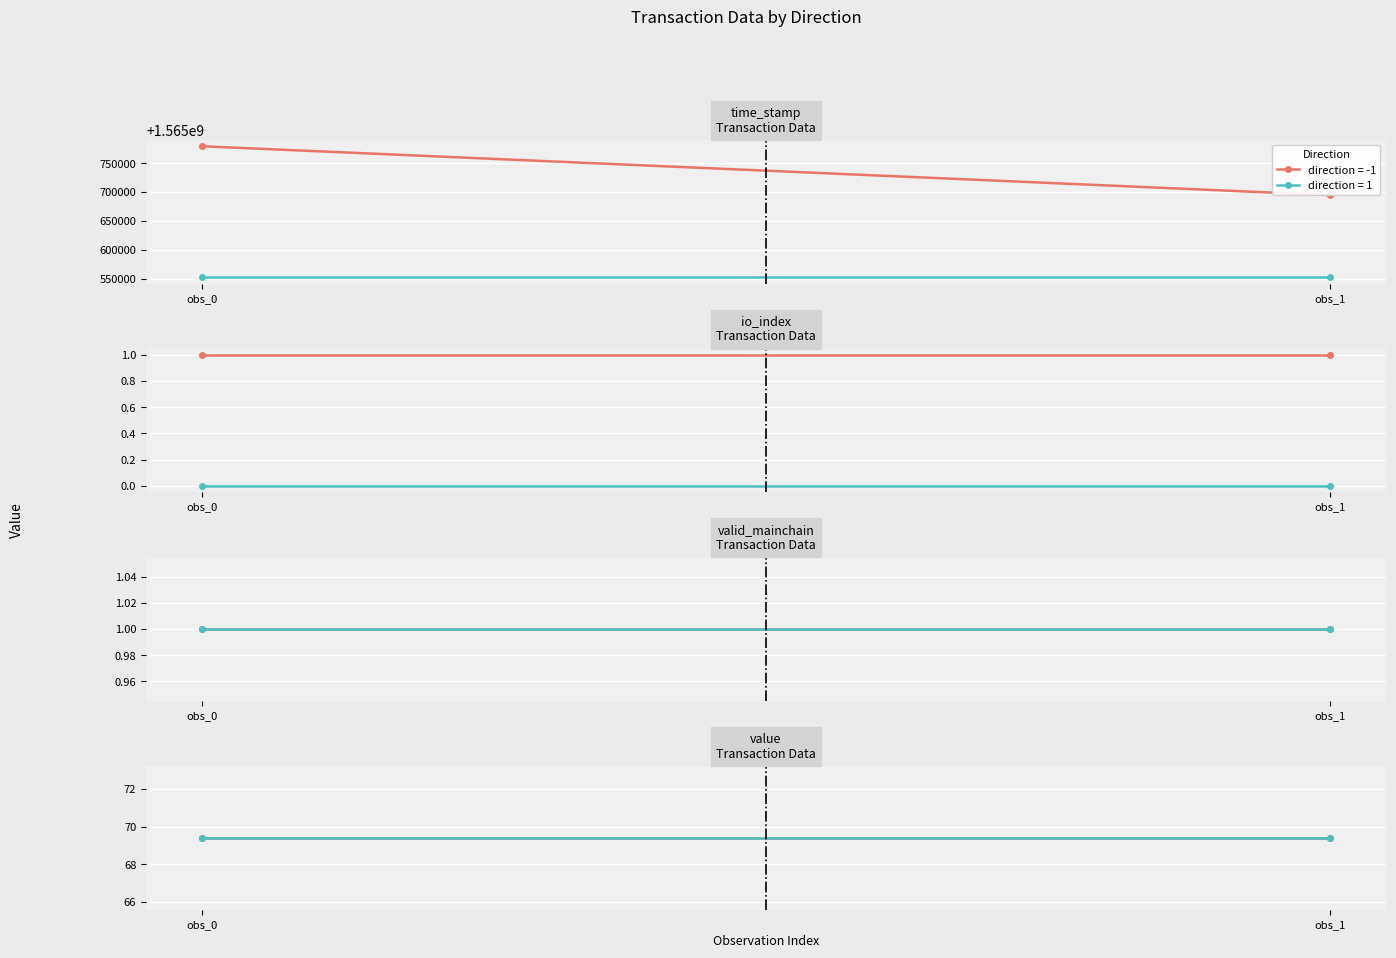

What is the average value of the value series?

69.4